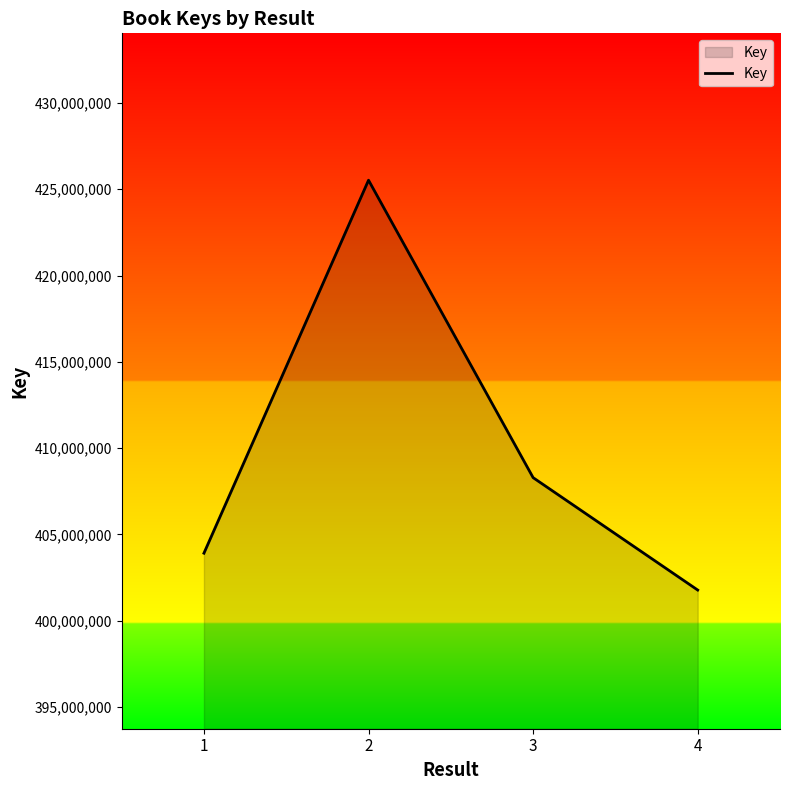

Between 3 and 4, which is larger?

3